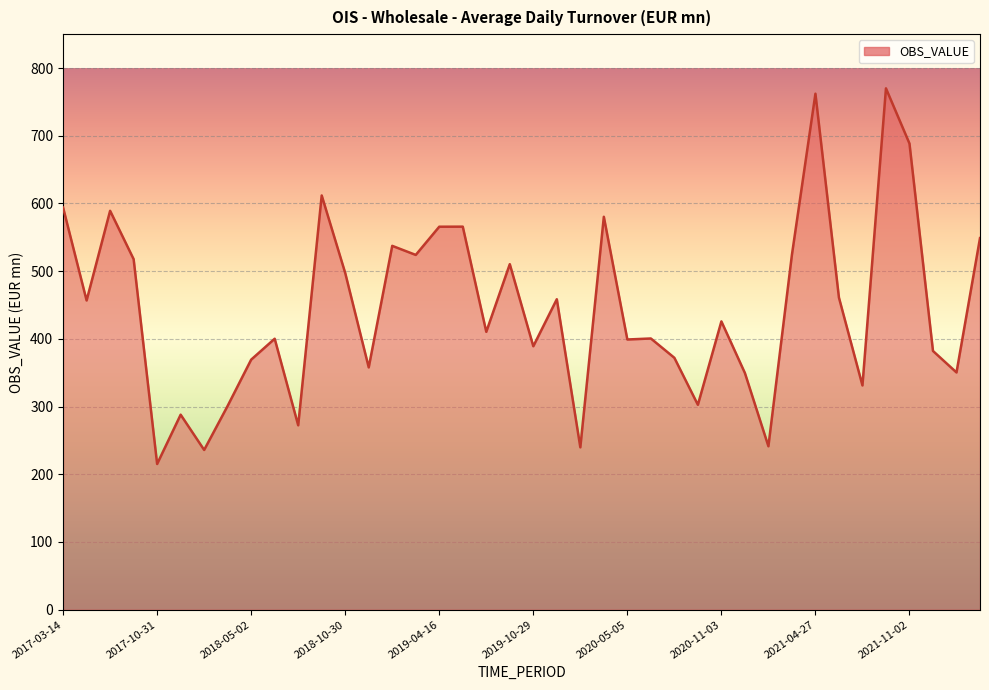

What is the smallest value displayed?

215.2